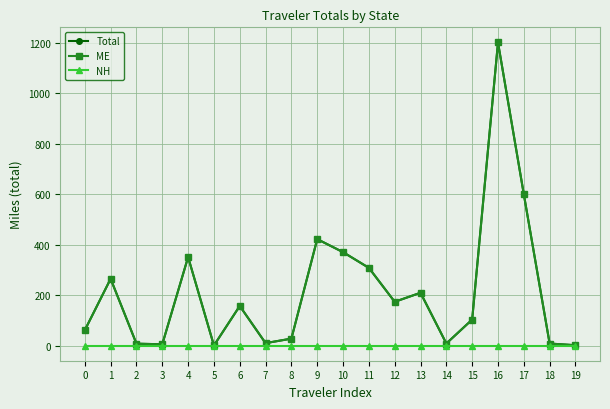

Is this an area chart (filled region under the line)?

No